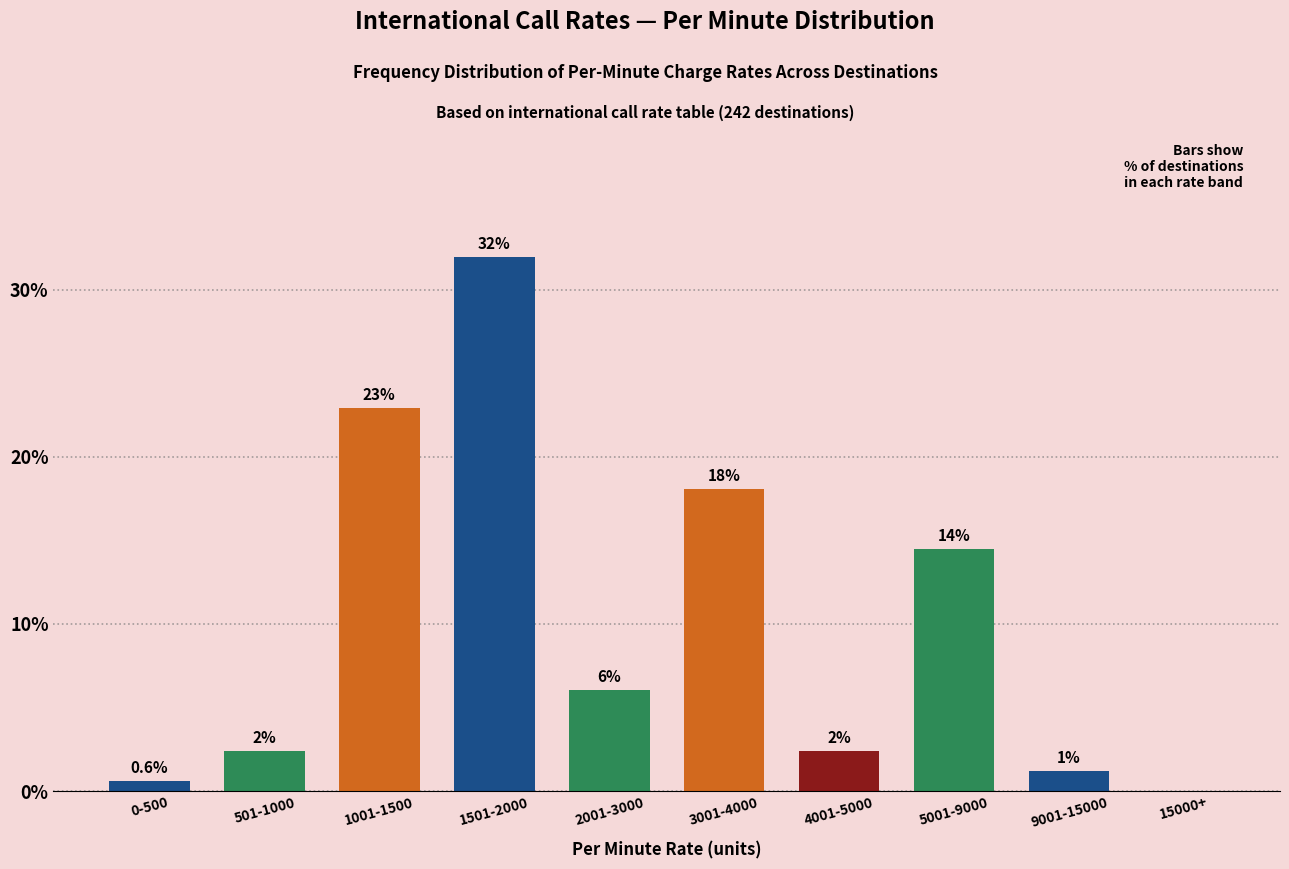

Reading right to left, transcribe all the data shown in this chart.

15000+=0.0	9001-15000=1.2	5001-9000=14.5	4001-5000=2.4	3001-4000=18.1	2001-3000=6.0	1501-2000=31.9	1001-1500=22.9	501-1000=2.4	0-500=0.6